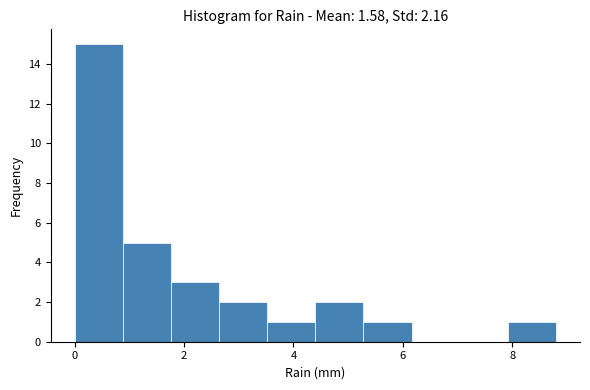

Reading left to right, list every bar in this chart as the range it spans on the x-axis followed by its height. Neither the bar edges nor the heights are printed on the chart, so give them approximately, as read against the axes.

0.00 to 0.88: 15
0.88 to 1.76: 5
1.76 to 2.64: 3
2.64 to 3.52: 2
3.52 to 4.40: 1
4.40 to 5.28: 2
5.28 to 6.16: 1
6.16 to 7.04: 0
7.04 to 7.92: 0
7.92 to 8.80: 1